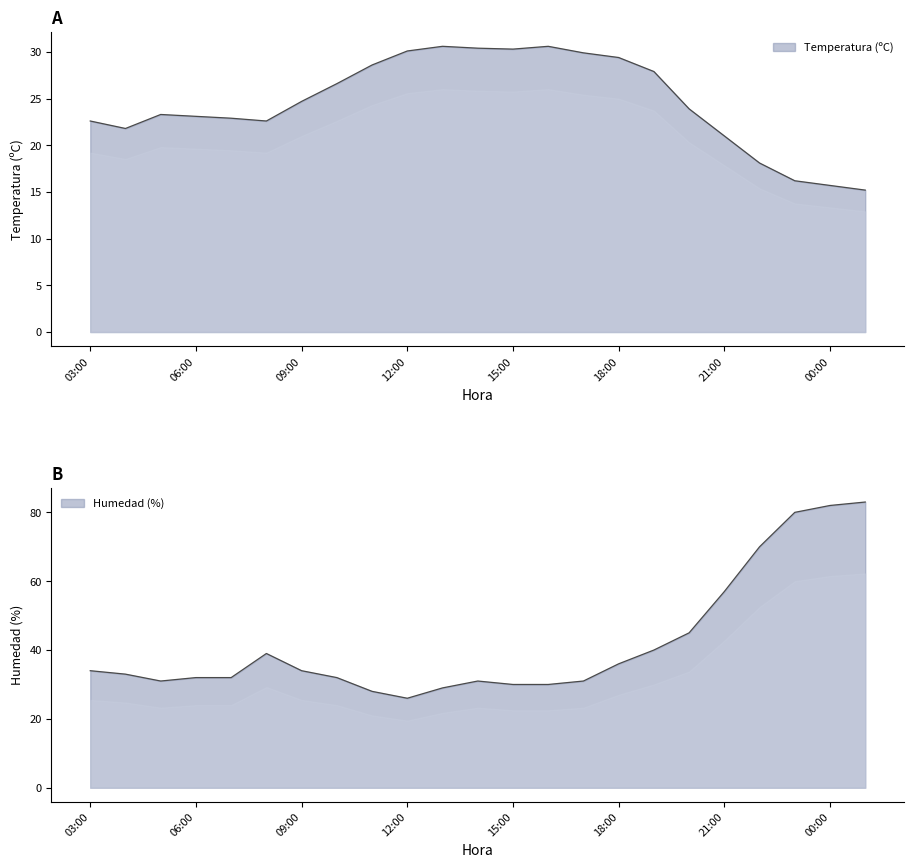

Which series has the widest spread of values?

Humedad (%)